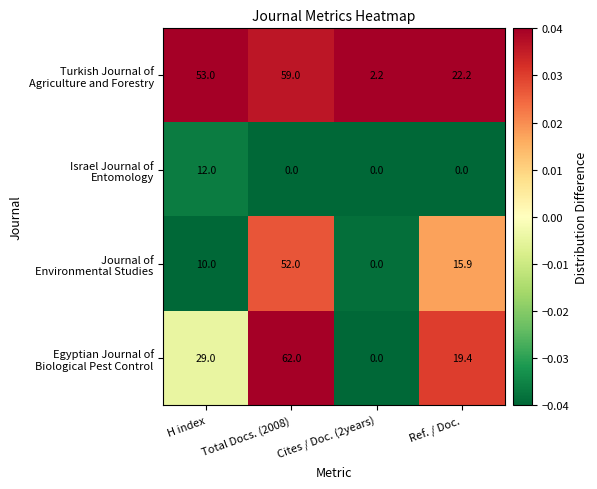

At how many categories does at least one series exceed 10?

3